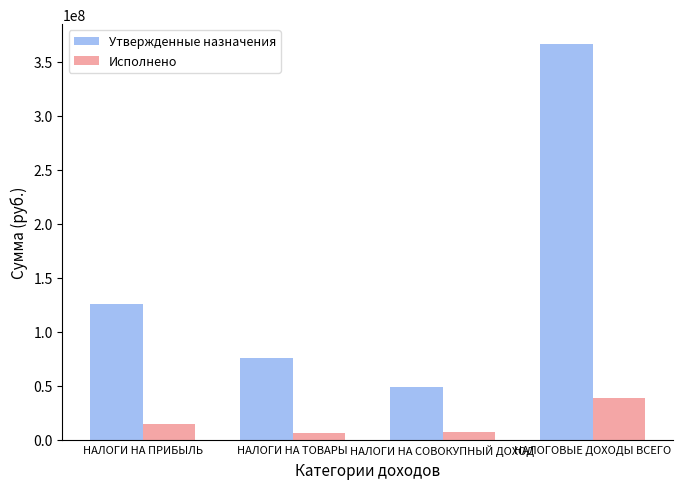

What is the sum of all Исполнено values?

66738536.3